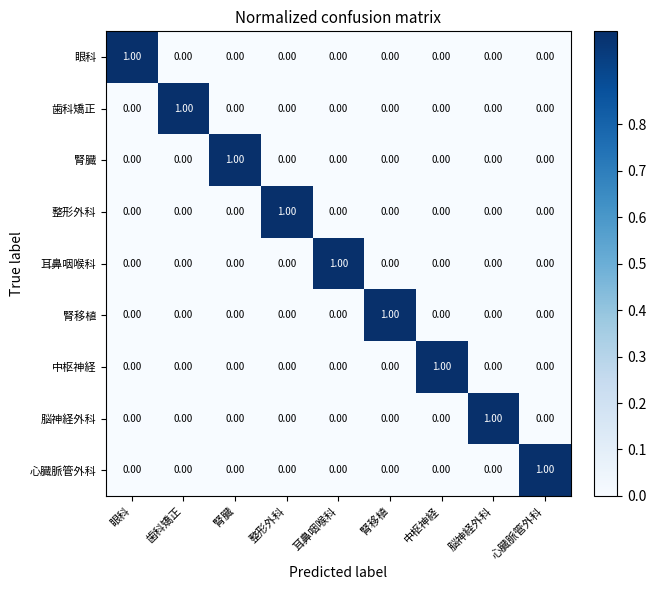

At how many categories does at least one series exceed 0?

9